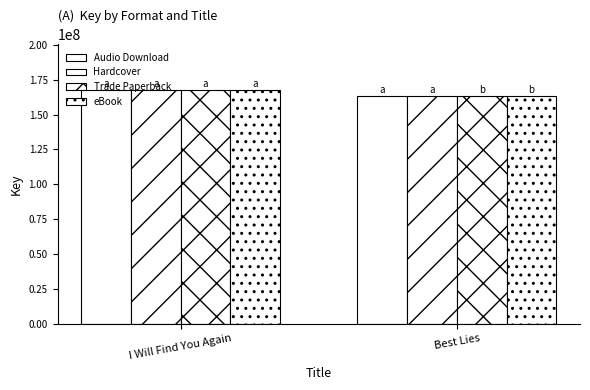

What position from the right is I Will Find You Again?

2